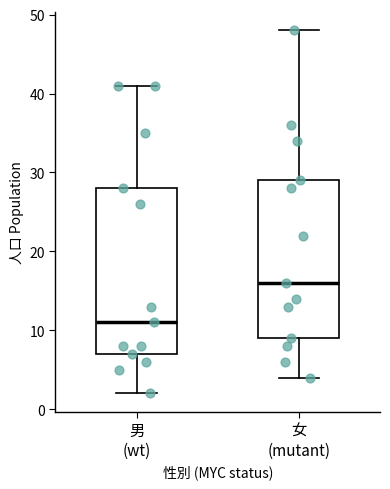

Reading left to right, transcribe this box plot: for each box, give where its median line is, the range the box spans, and where its two whiskers end, as read against the y-axis. The values are not printed on the chart, so give them approximately, as read against the axis.

男 (wt): median 11, box 7 to 28, whiskers 2 to 41
女 (mutant): median 16, box 9 to 29, whiskers 4 to 48